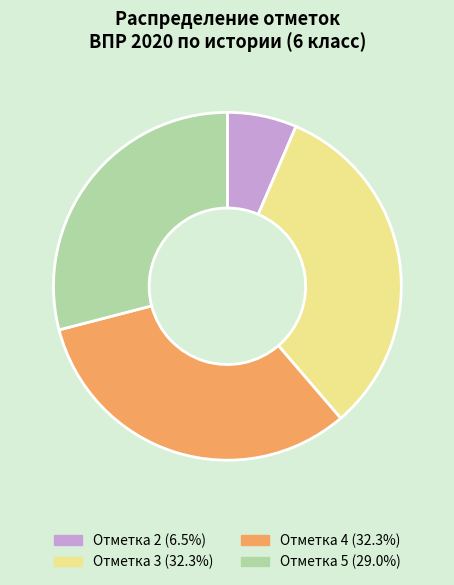

Approximately how many times larger is the value at Отметка 5 compared to Отметка 2?

4.5